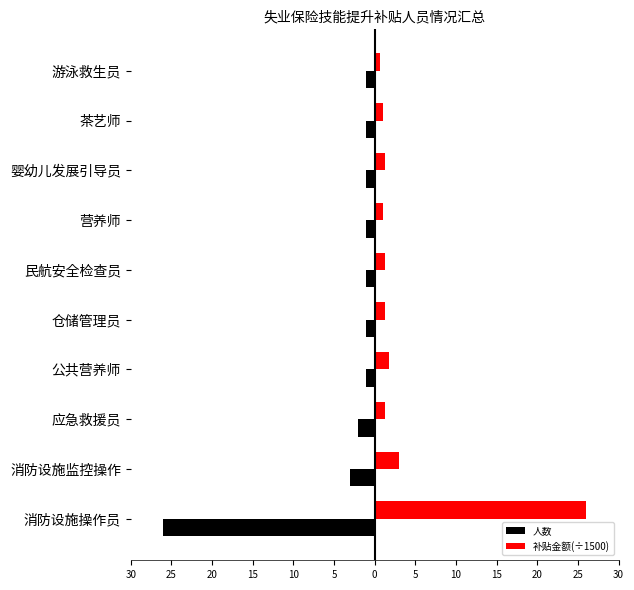

What are all the series names shown in the legend?

人数, 补贴金额(÷1500)